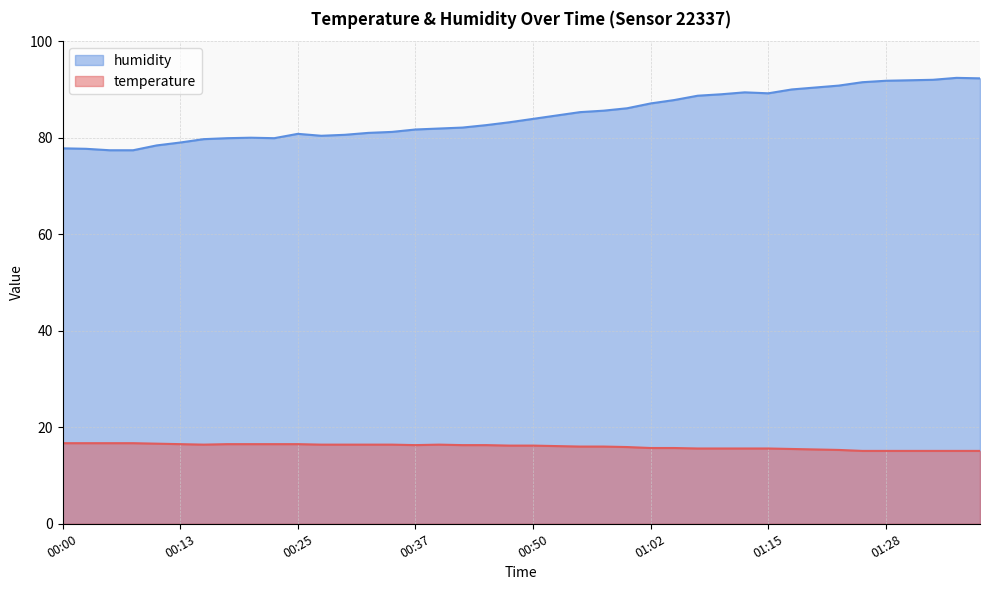

What is the label of the 12th point from the right?

01:10